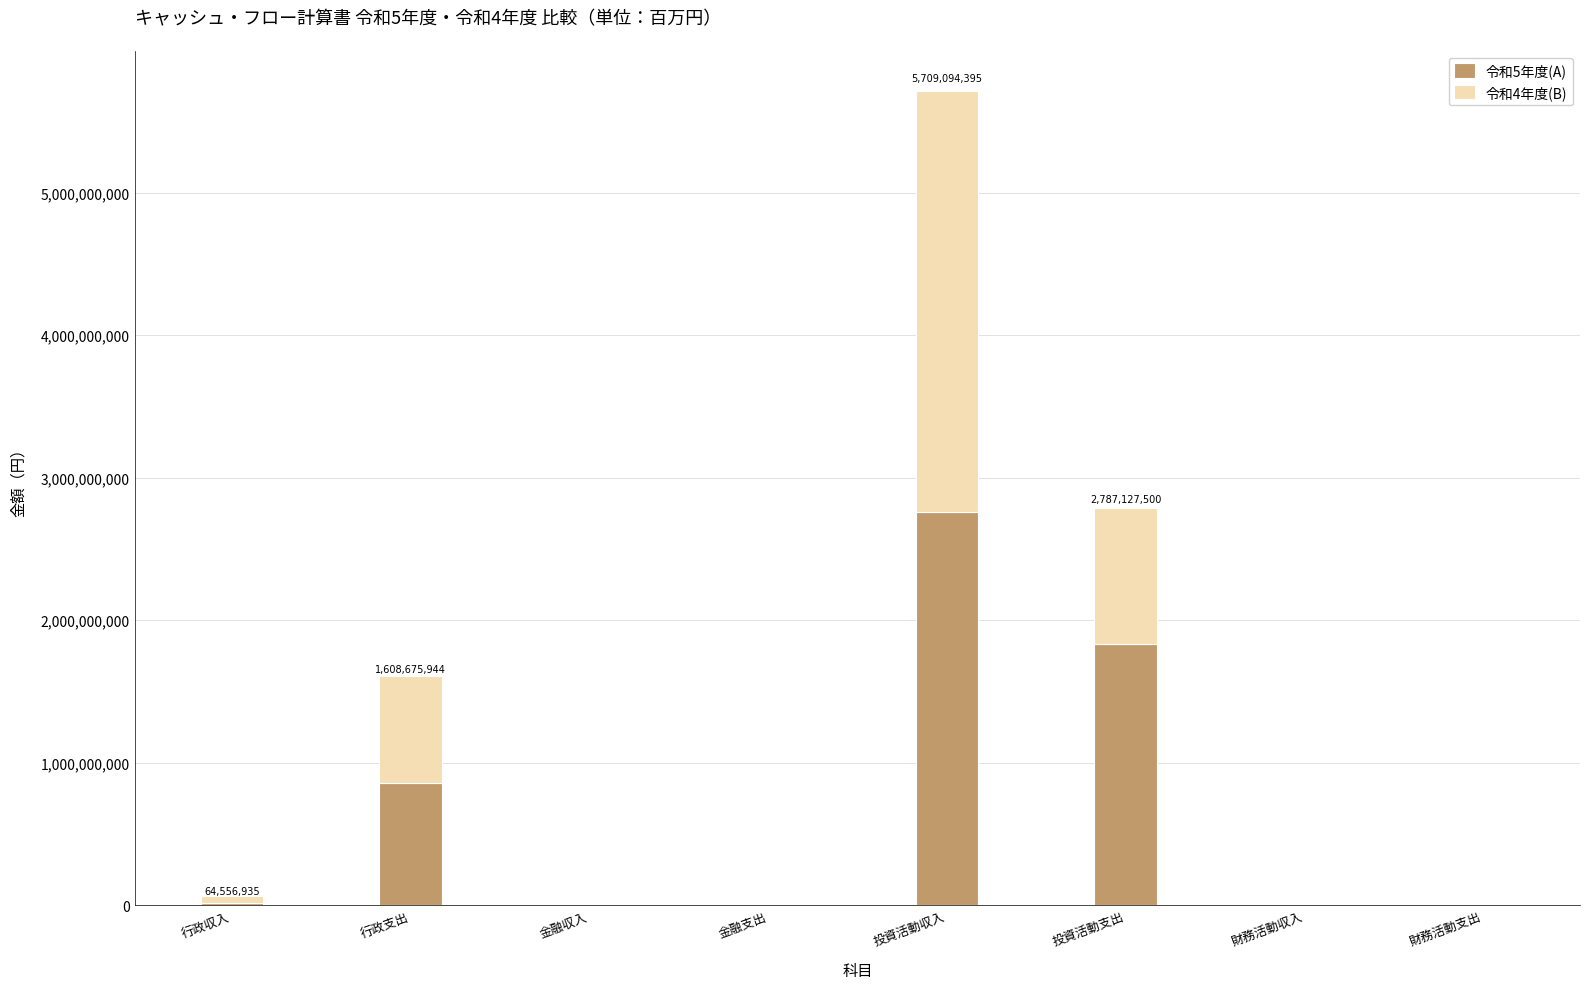

Which category has the highest value in the 令和5年度(A) series?

投資活動収入